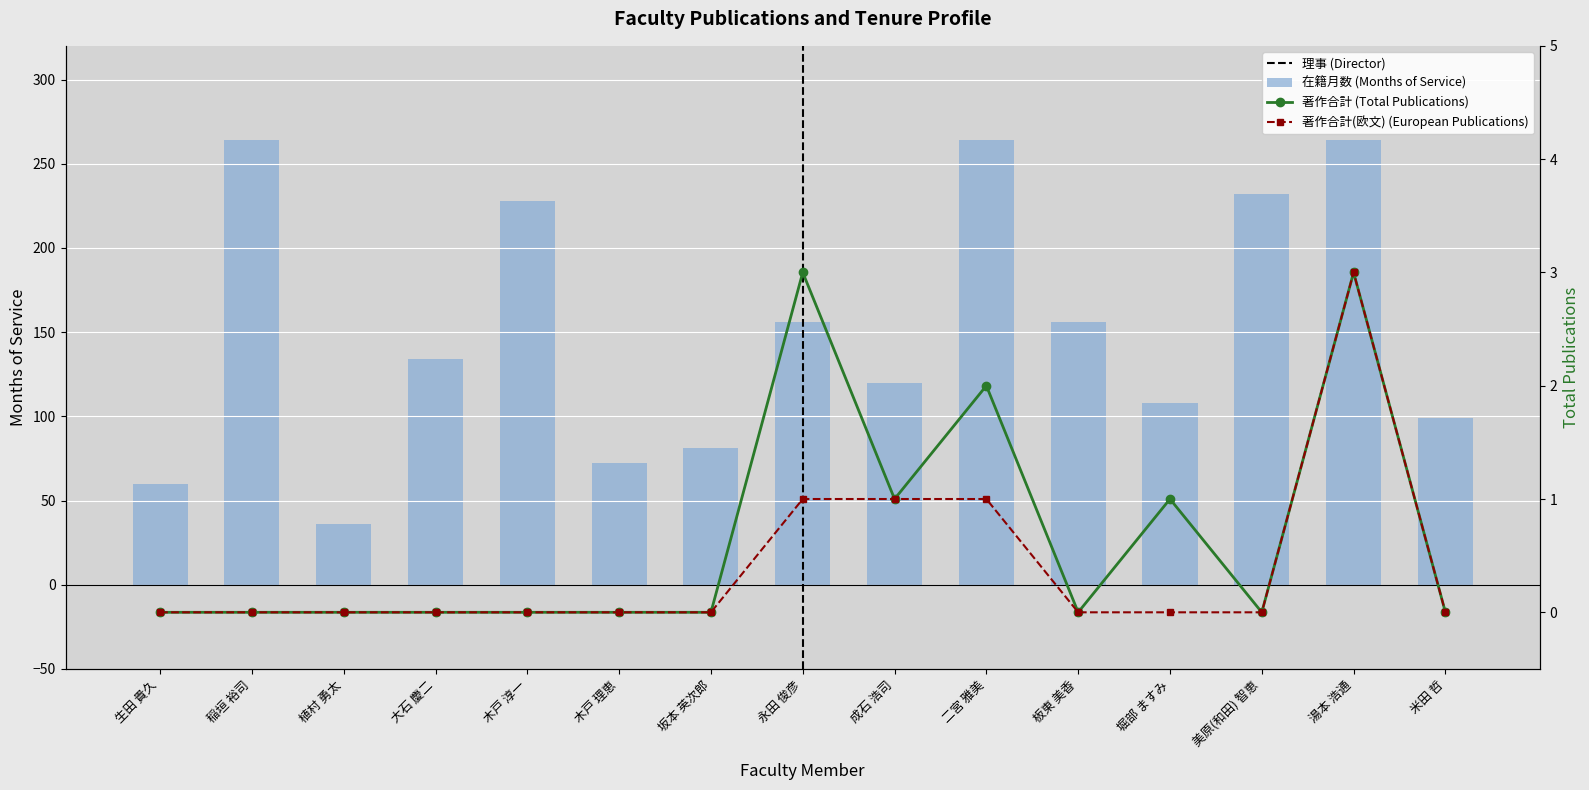

Is the value of 著作合計(欧文) at 米田 哲 greater than the value of 在籍月数 at 生田 貴久?

No